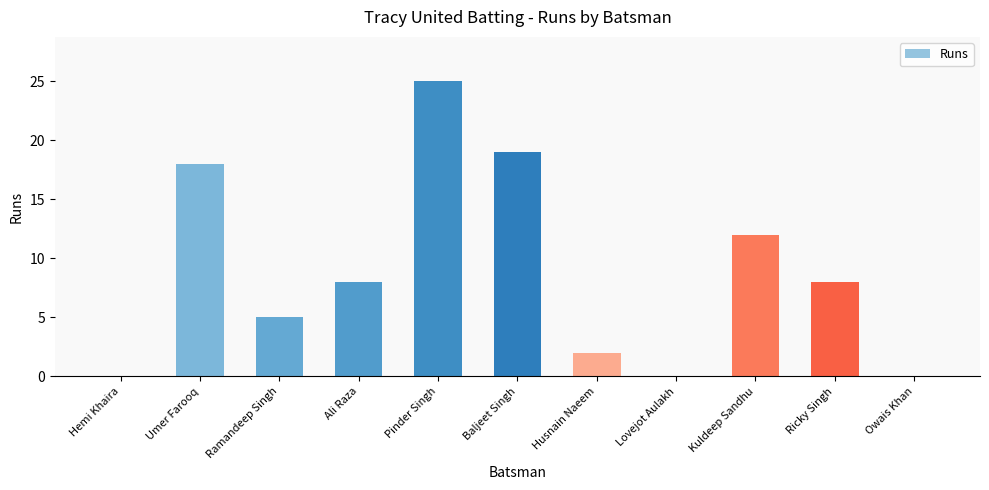

Is it true that the value at Pinder Singh is 25?

True